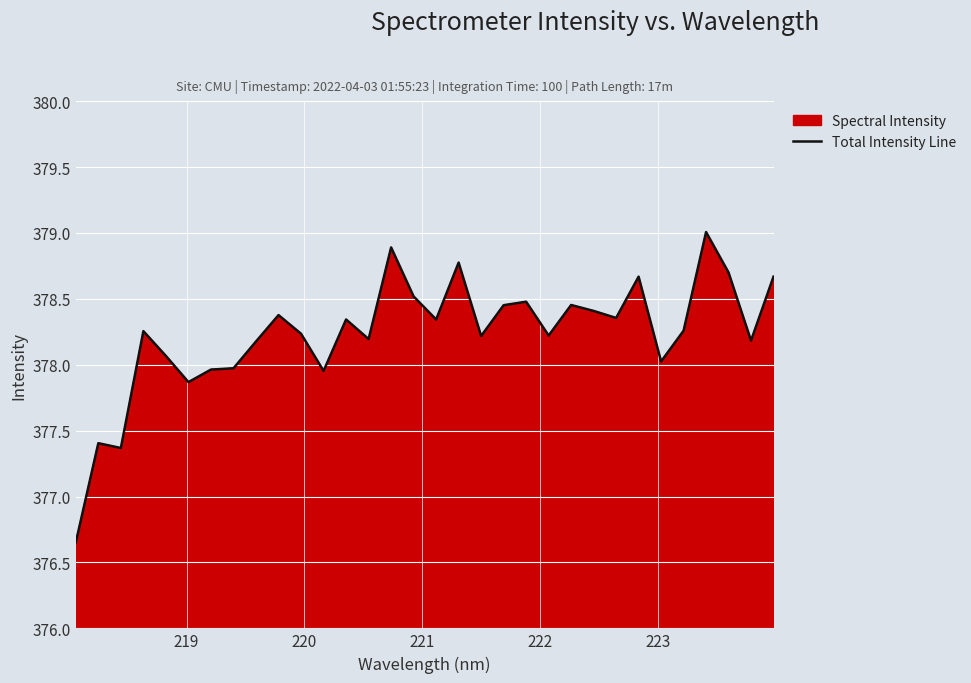

What is the greatest value displayed?

379.0